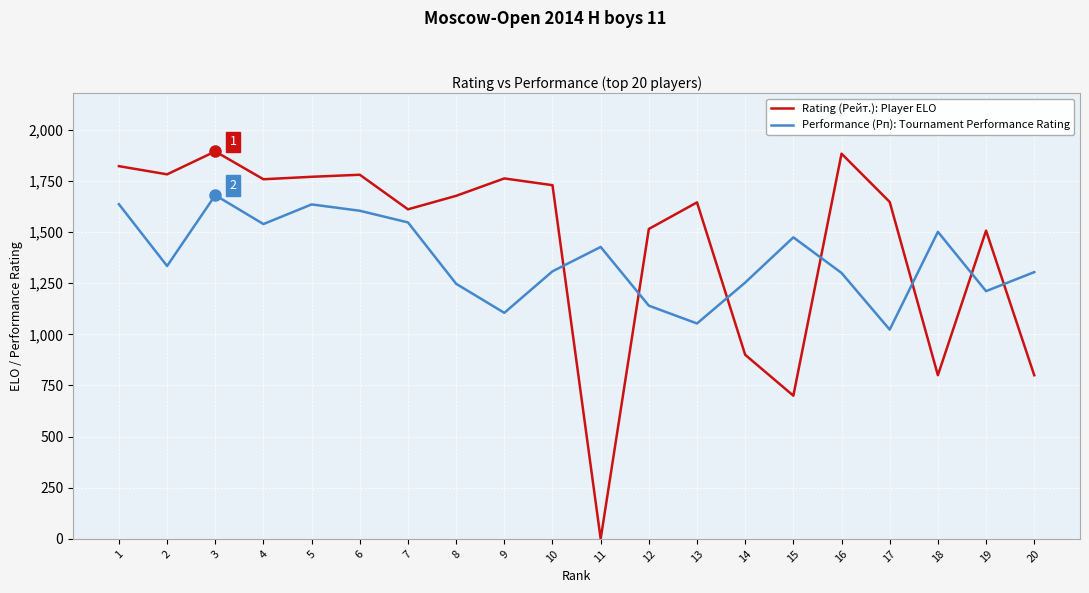

The Rating (Рейт.): Player ELO series shows 167 at 15. True or false?

False